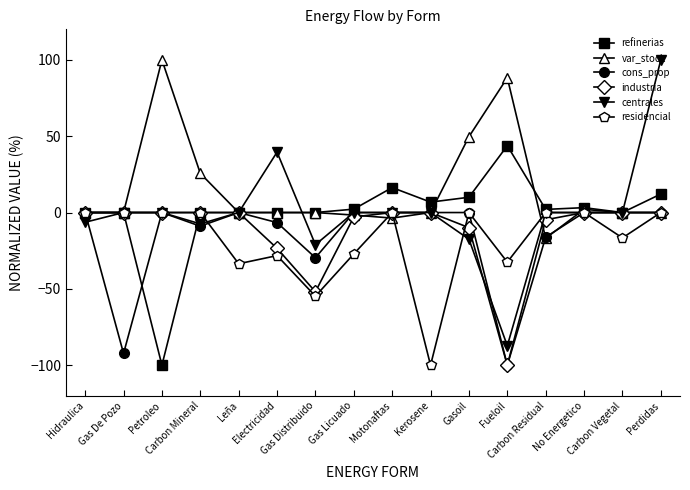

Is the value of var_stock at Carbon Mineral greater than the value of industria at Gas Licuado?

Yes